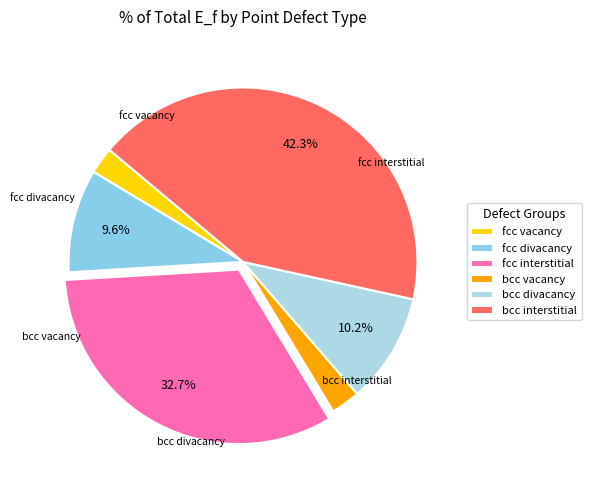

Which has a higher value, fcc divacancy or fcc vacancy?

fcc divacancy